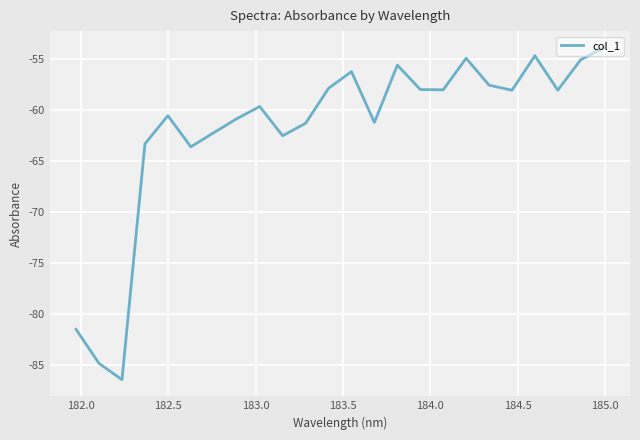

What is the minimum value shown in the chart?

-86.5